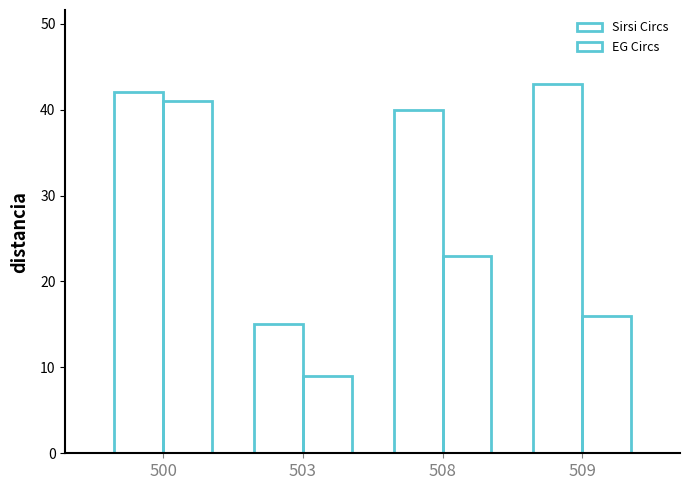

Reading left to right, transcribe all the data shown in this chart.

Sirsi Circs: 42	15	40	43
EG Circs: 41	9	23	16